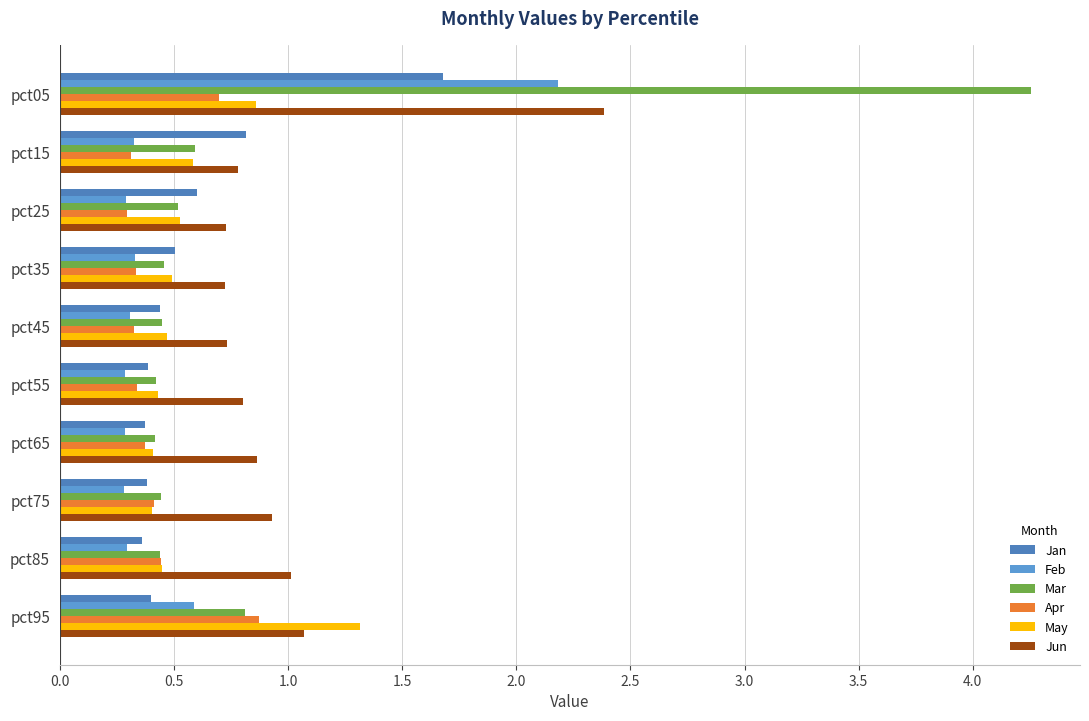

How many series are shown in this chart?

6